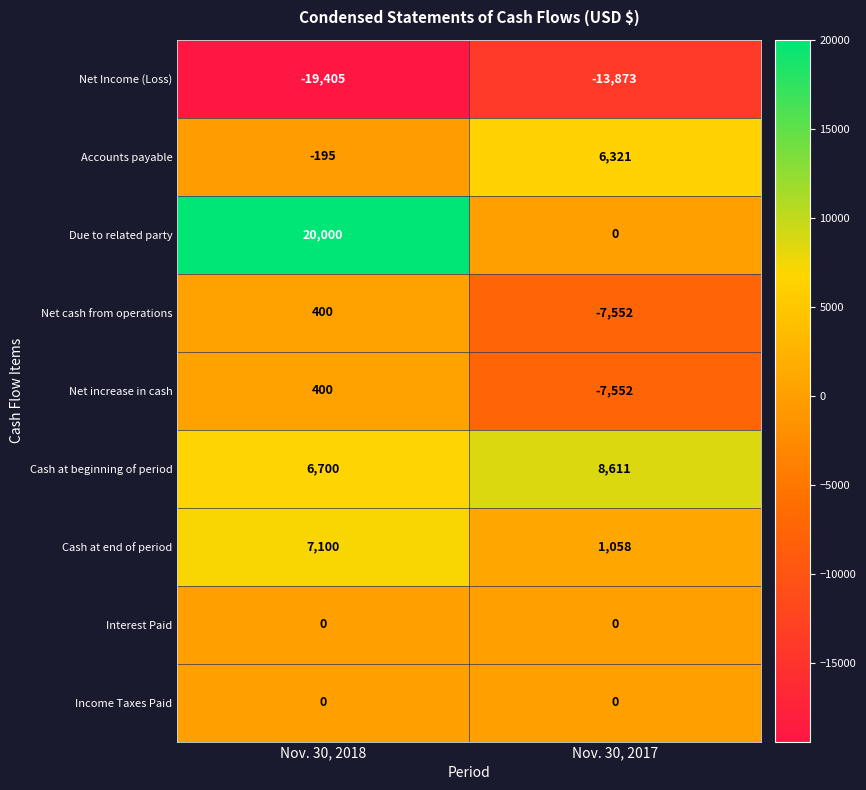

Rank the categories by Cash at beginning of period value from lowest to highest.

Nov. 30, 2018, Nov. 30, 2017